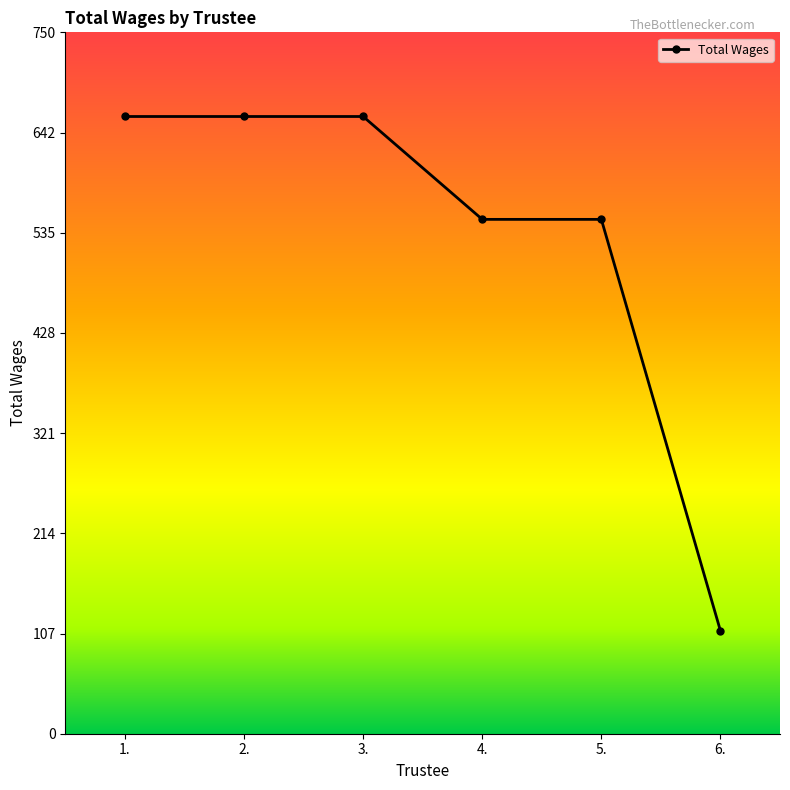

What is the maximum value shown in the chart?

660